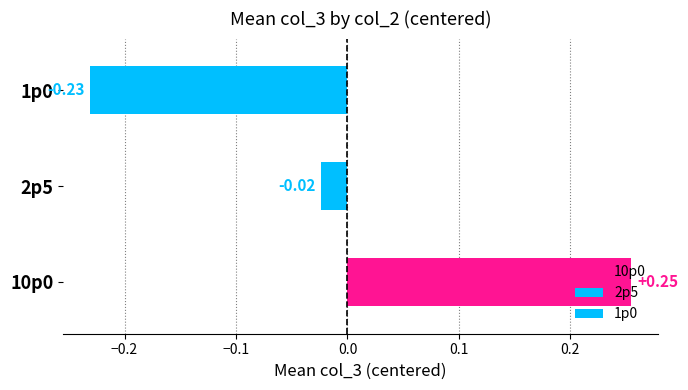

How many series are shown in this chart?

1